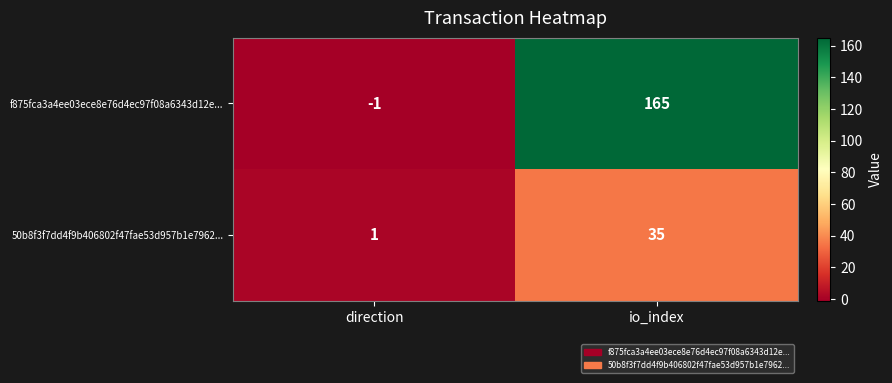

The f875fca3a4ee03ece8e76d4ec97f08a6343d12e... series shows 0 at direction. True or false?

False